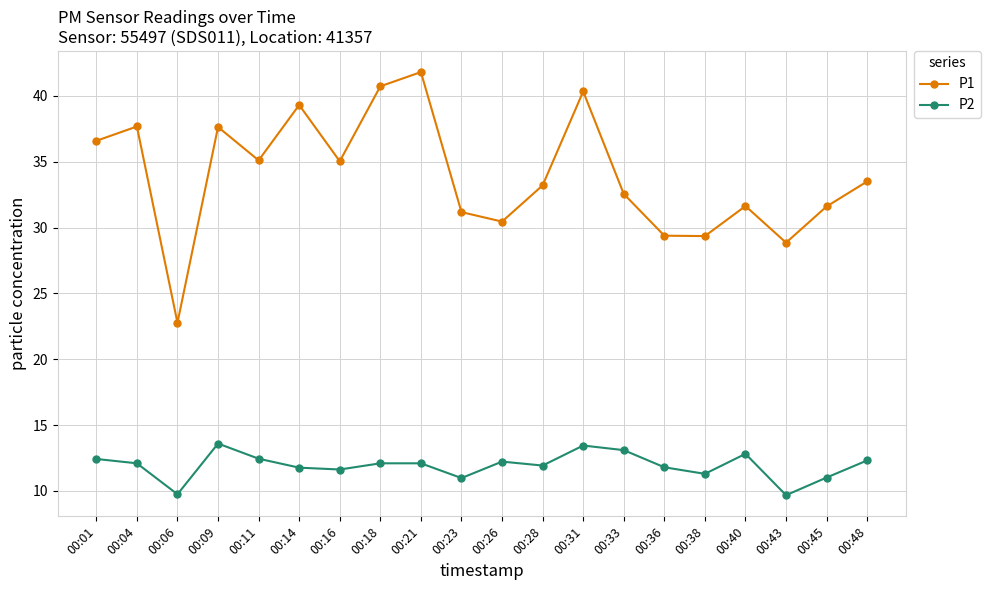

Rank the series by their maximum value, from highest to lowest.

P1, P2